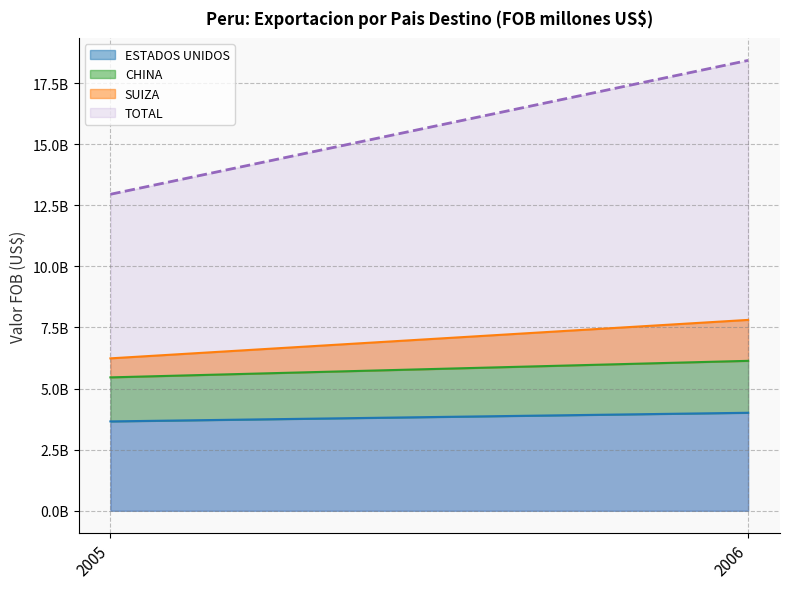

Between 2005 and 2006, which series saw the biggest shift?

TOTAL